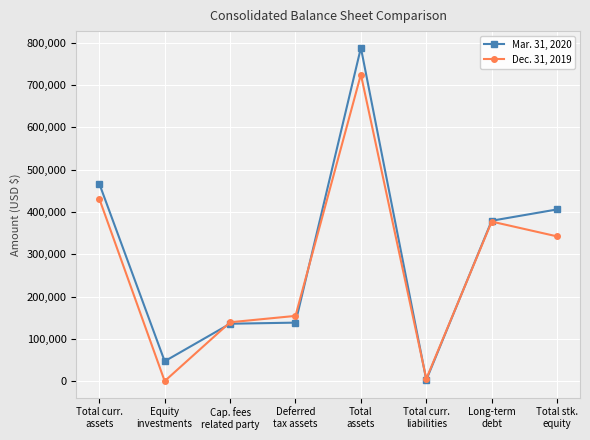

Which series changed the most between Equity
investments and Total curr.
liabilities?

Mar. 31, 2020